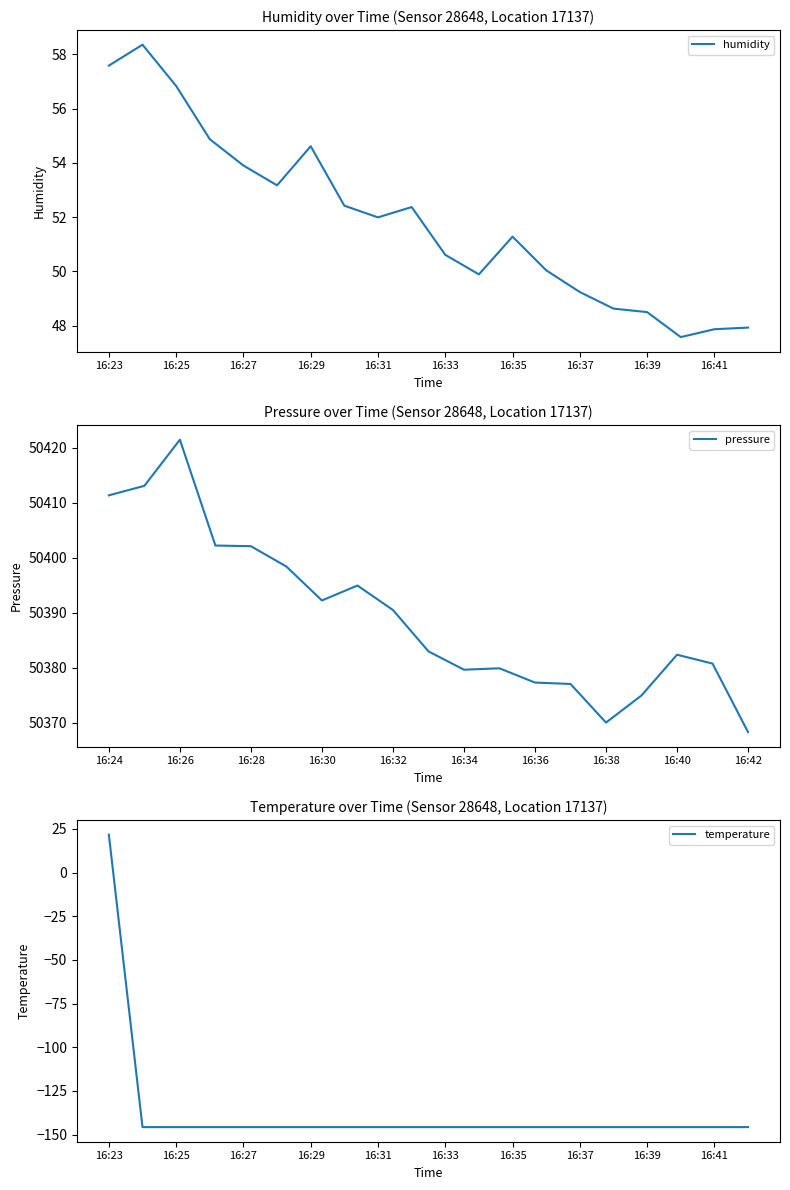

Is it true that humidity equals 50.6 at 16:33?

True